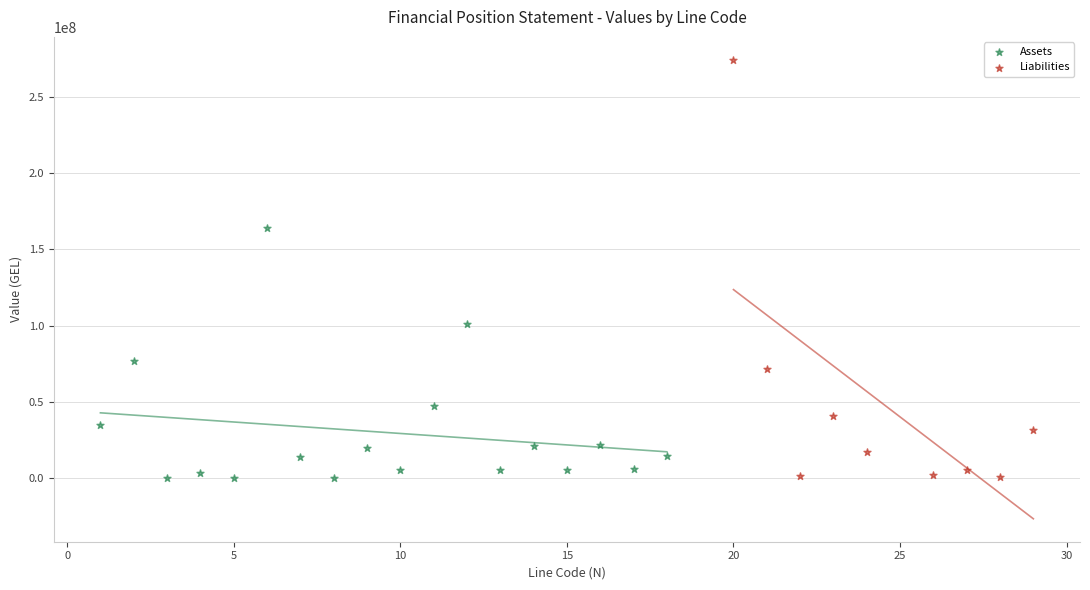

Which series contains the highest Y value?

Liabilities